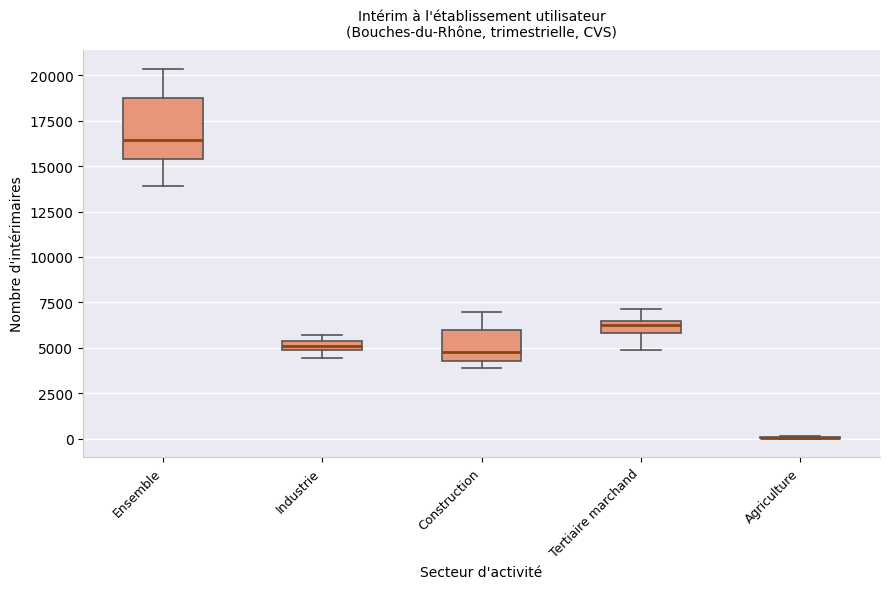

Where is the upper edge of the box for Ensemble on the y-axis? The values are not printed on the chart, so give them approximately, as read against the axis.

18500